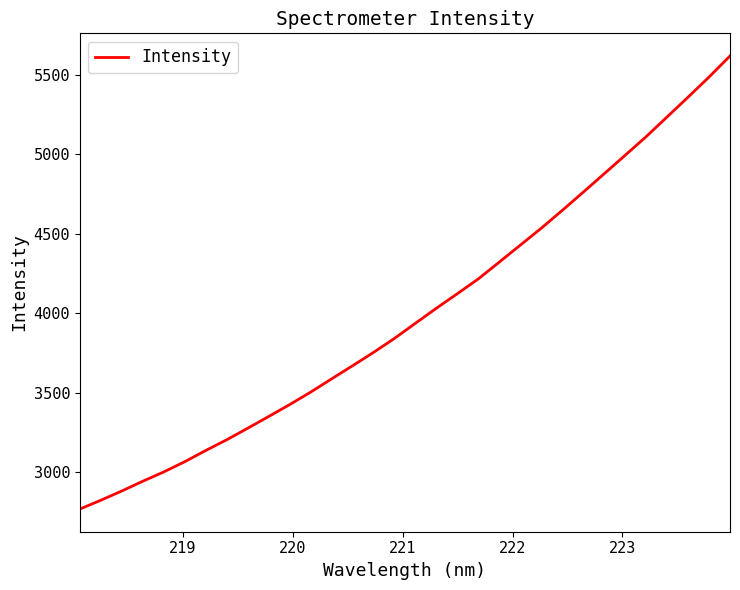

What is the smallest value displayed?

2768.0